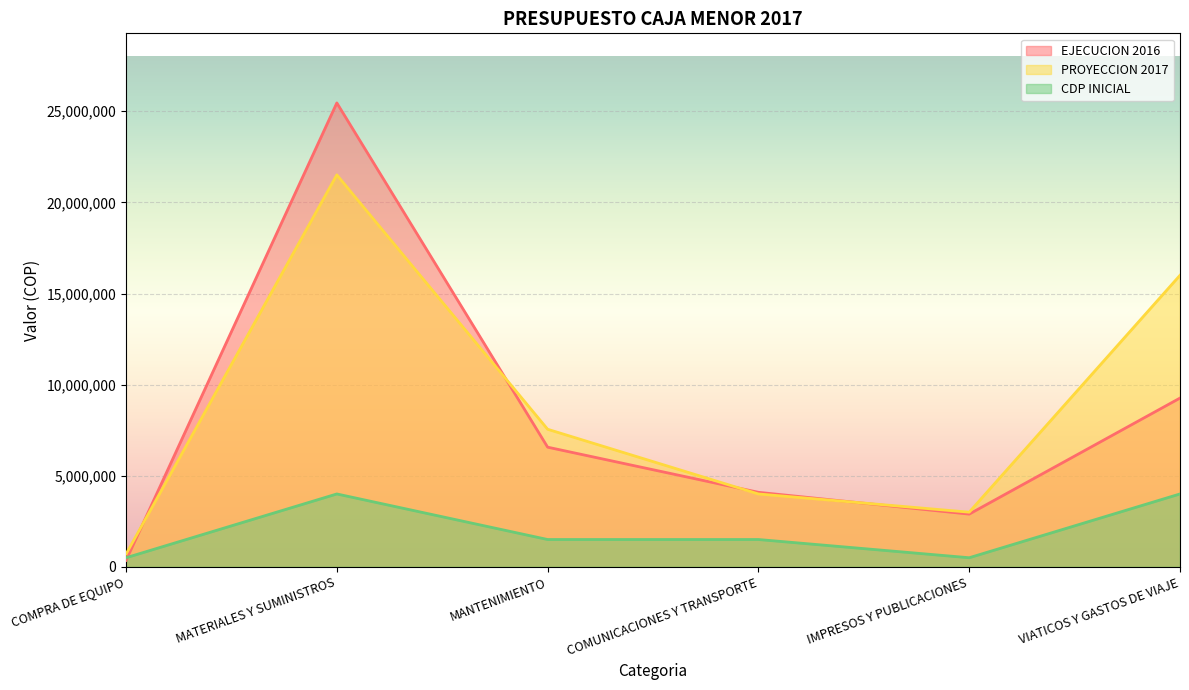

At which category does CDP INICIAL reach its first local valley?

IMPRESOS Y PUBLICACIONES